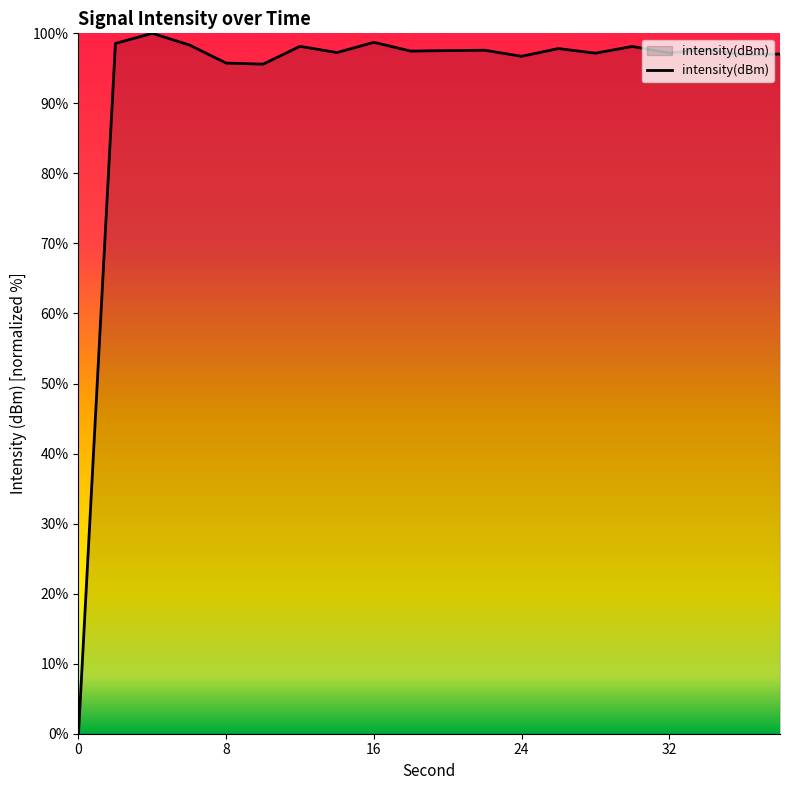

What is the maximum value shown in the chart?

100.0